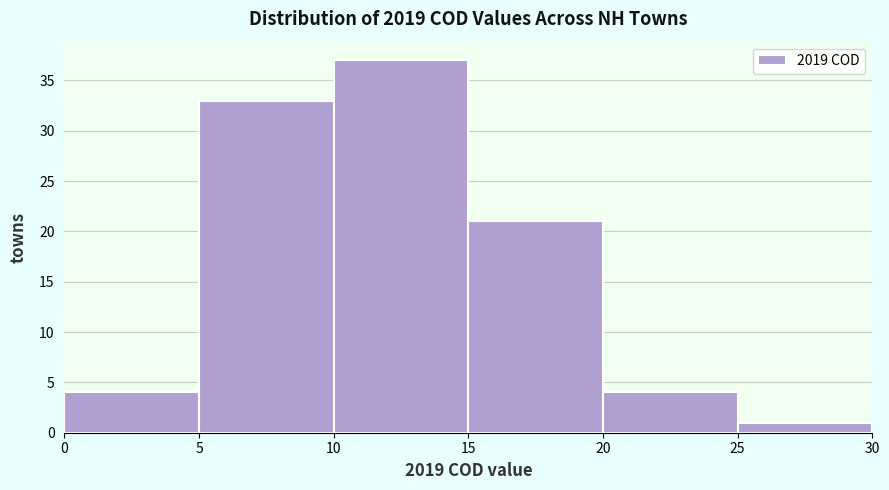

Reading left to right, transcribe this chart: for each bar, give the range it covers on the x-axis and its height. The values are not printed on the chart, so give them approximately, as read against the axis.

0 to 5: 4
5 to 10: 33
10 to 15: 37
15 to 20: 21
20 to 25: 4
25 to 30: 1